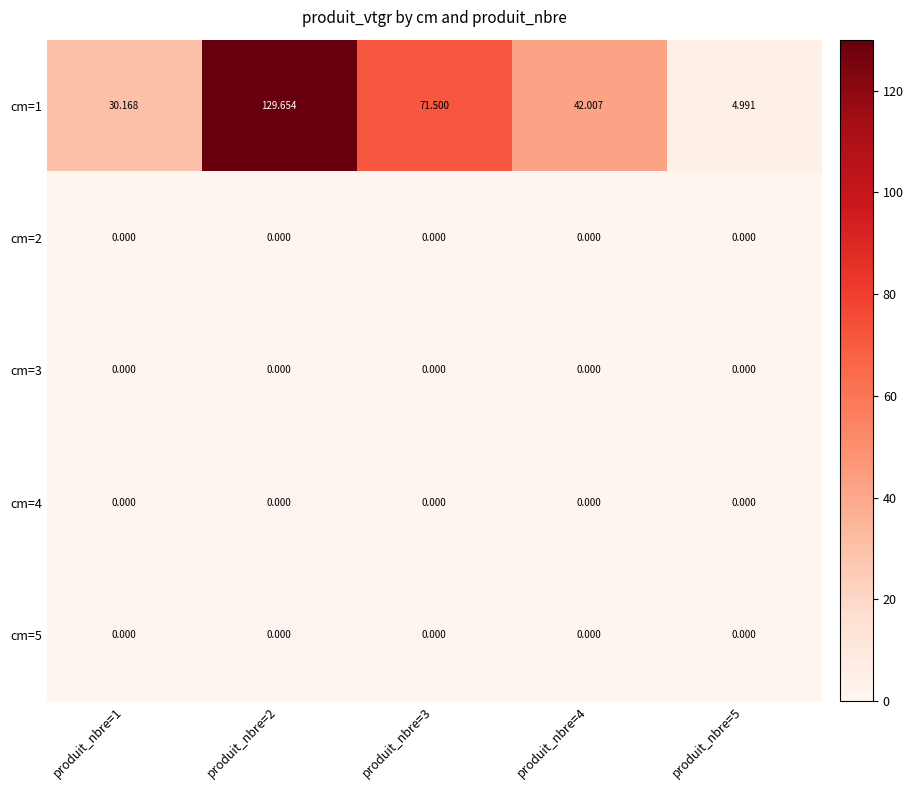

Reading right to left, extract all data points from this chart.

cm=1: produit_nbre=5=5.0	produit_nbre=4=42.0	produit_nbre=3=71.5	produit_nbre=2=129.7	produit_nbre=1=30.2
cm=2: produit_nbre=5=0.0	produit_nbre=4=0.0	produit_nbre=3=0.0	produit_nbre=2=0.0	produit_nbre=1=0.0
cm=3: produit_nbre=5=0.0	produit_nbre=4=0.0	produit_nbre=3=0.0	produit_nbre=2=0.0	produit_nbre=1=0.0
cm=4: produit_nbre=5=0.0	produit_nbre=4=0.0	produit_nbre=3=0.0	produit_nbre=2=0.0	produit_nbre=1=0.0
cm=5: produit_nbre=5=0.0	produit_nbre=4=0.0	produit_nbre=3=0.0	produit_nbre=2=0.0	produit_nbre=1=0.0